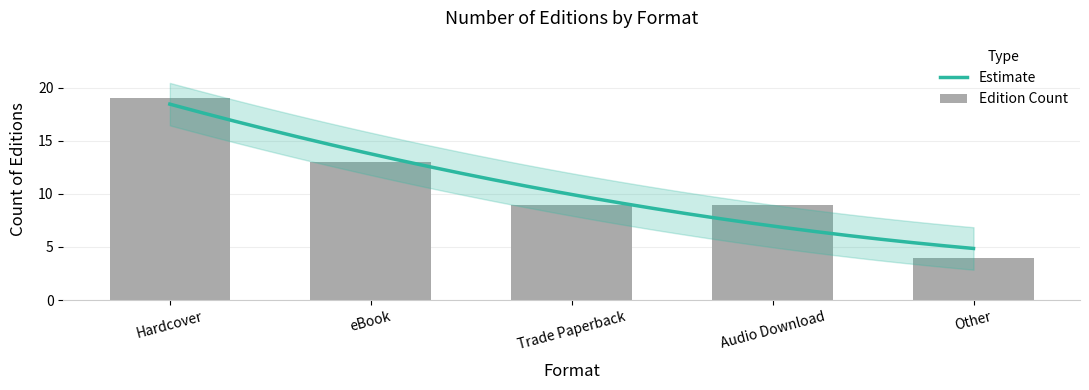

What is the difference between the maximum and second lowest values?

10